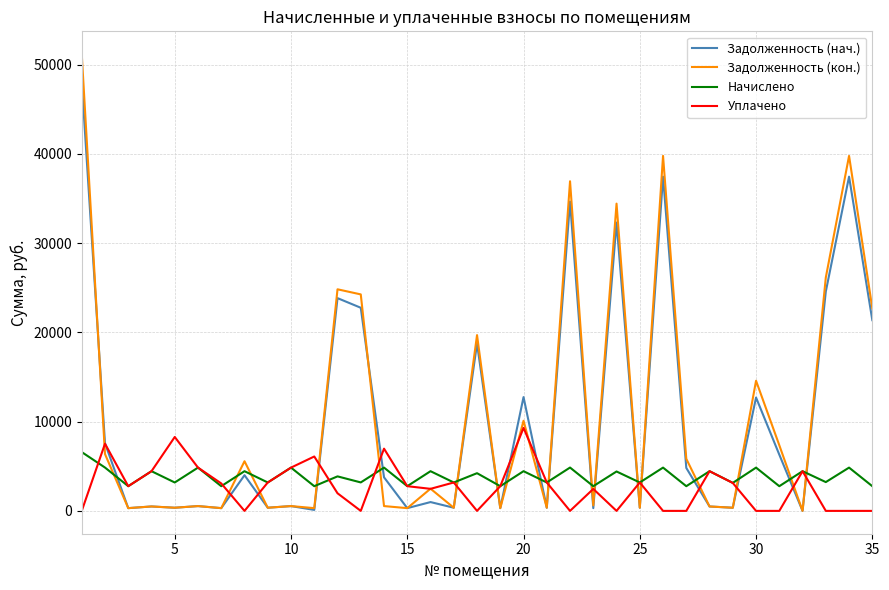

What are all the series names shown in the legend?

Задолженность (нач.), Задолженность (кон.), Начислено, Уплачено